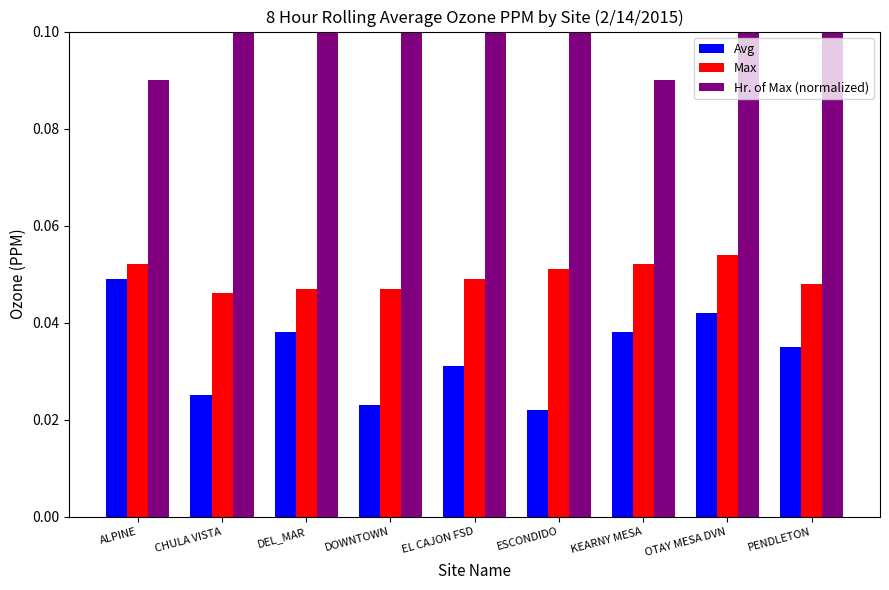

At ESCONDIDO, list the series in order from largest to smallest.

Hr. of Max (normalized), Max, Avg